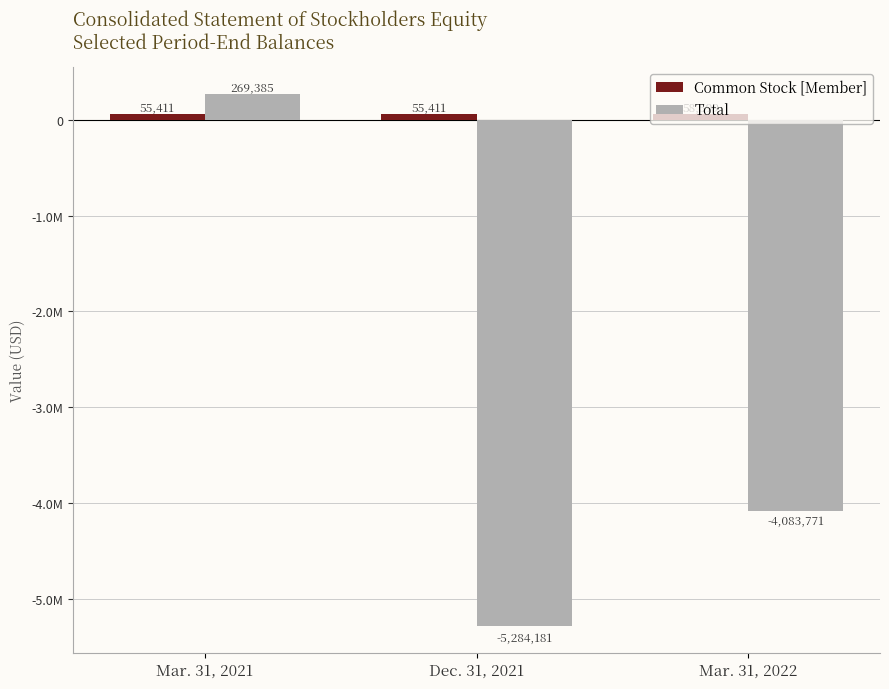

Are the bars horizontal?

No